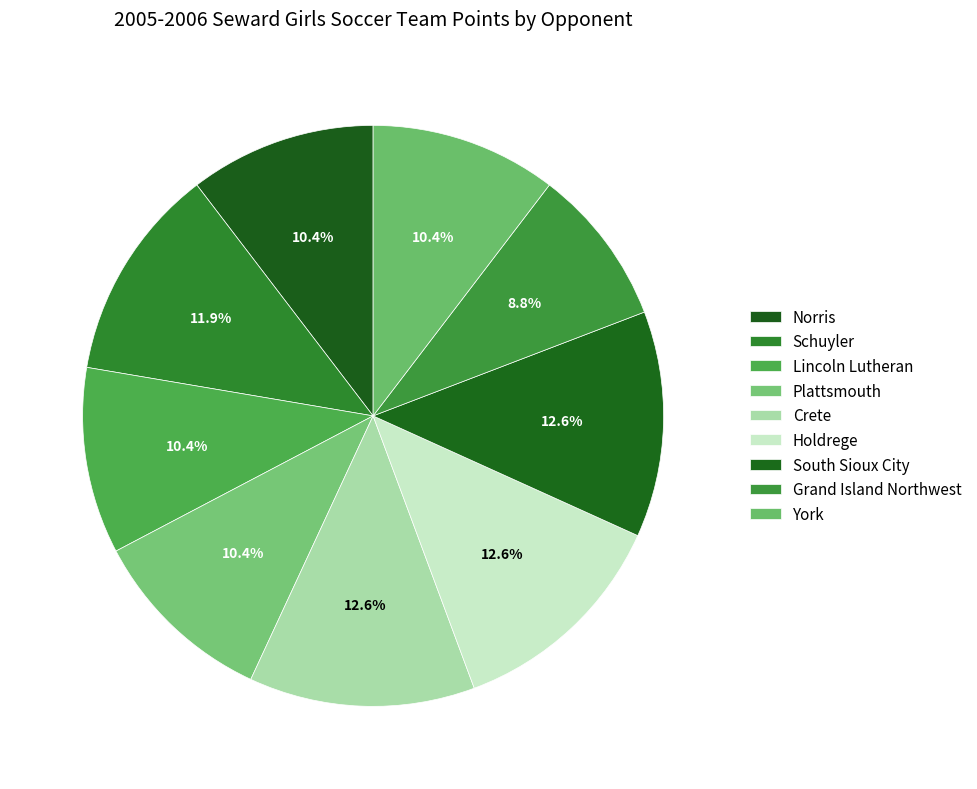

Approximately how many times larger is the value at Holdrege compared to Crete?

1.0